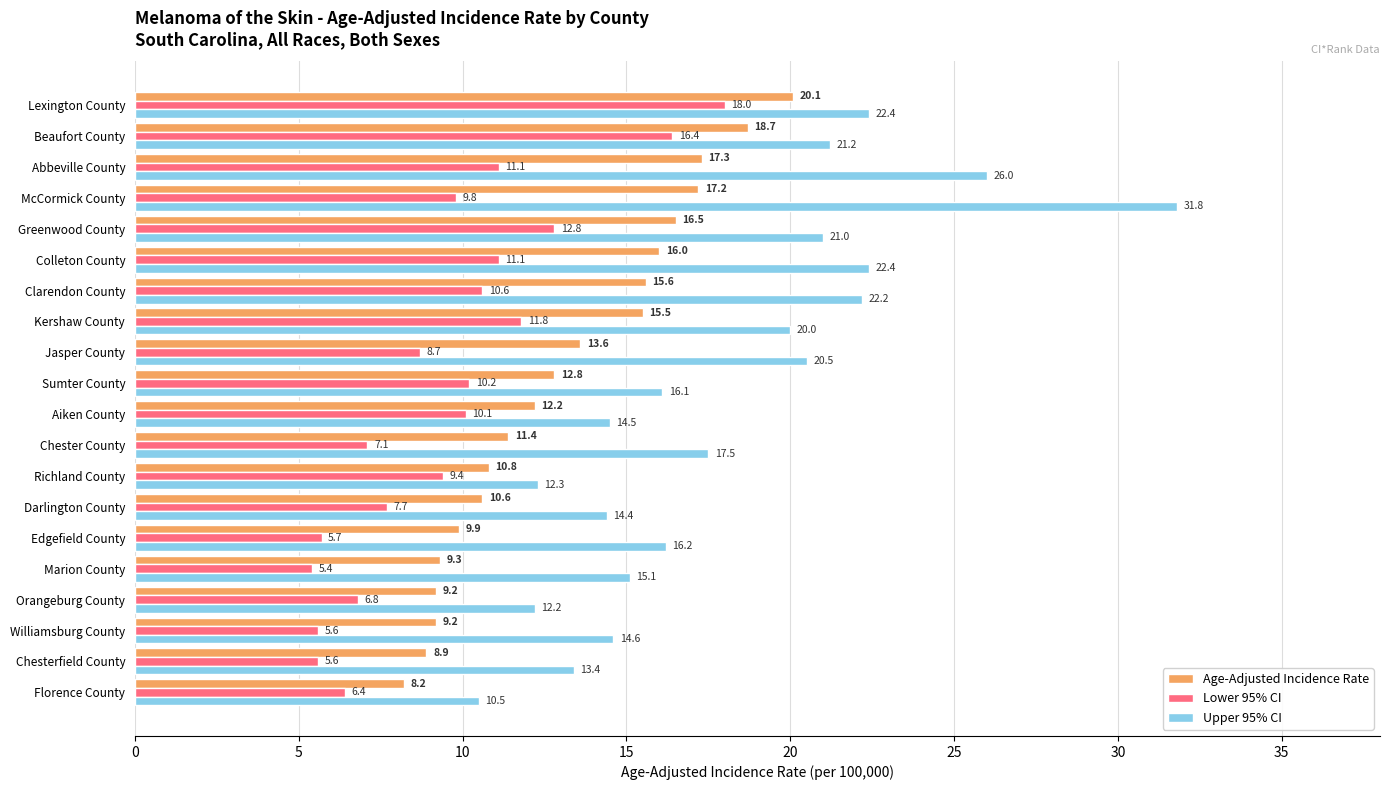

What is the smallest value displayed?

5.4